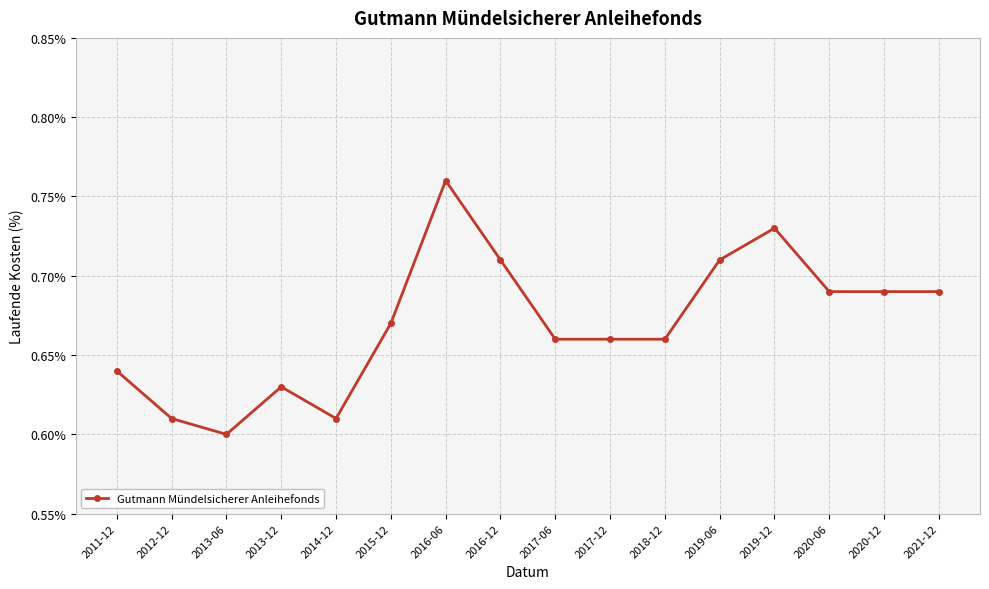

What is the label of the 15th point from the right?

2012-12